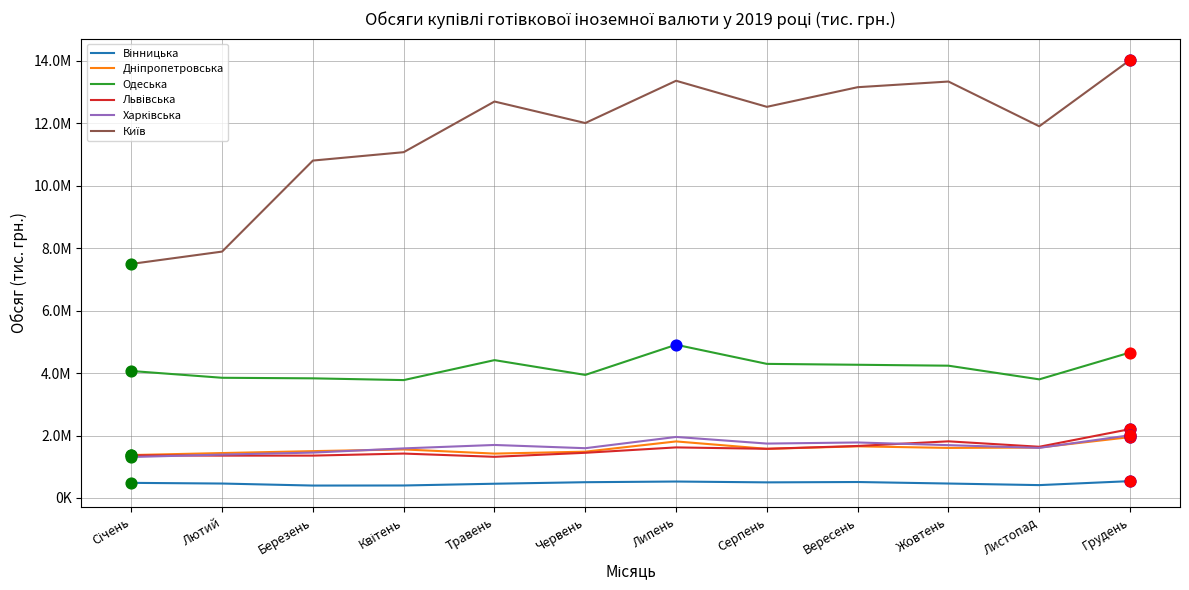

Is this an area chart (filled region under the line)?

No